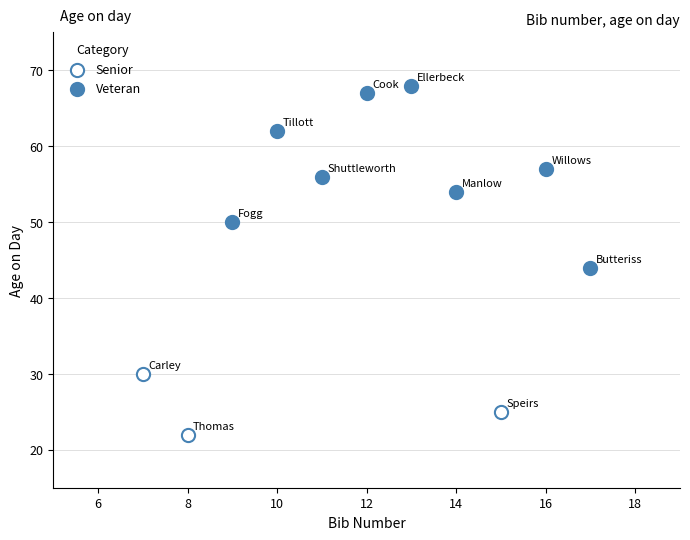

Which series has the largest Y range (max minus min)?

Veteran